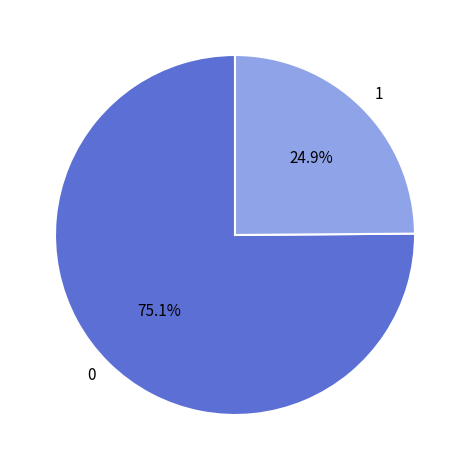

Does any single category account for the majority?

Yes